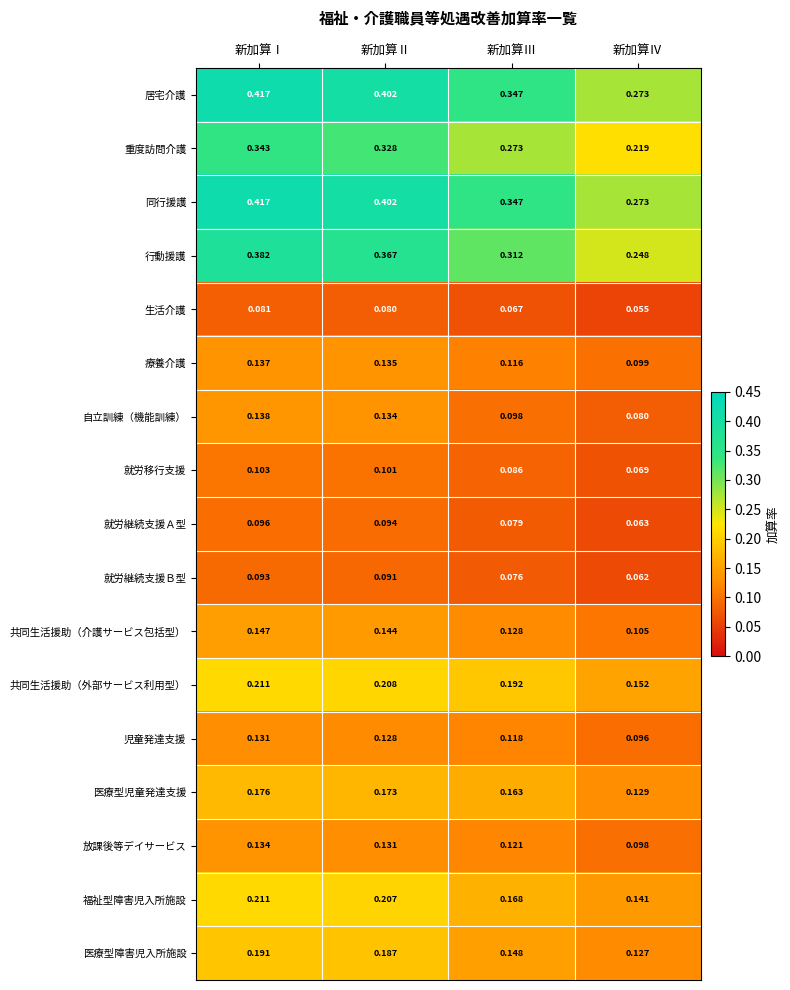

Which category has the lowest value across all series?

新加算Ⅳ